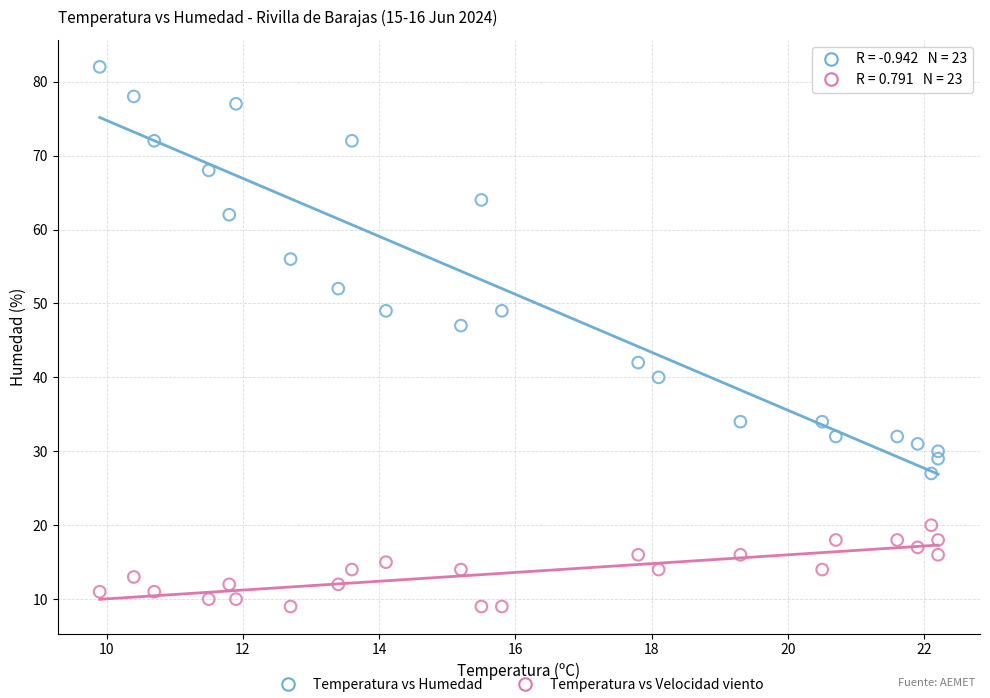

Across all series, what Y value is closest to 45?

47